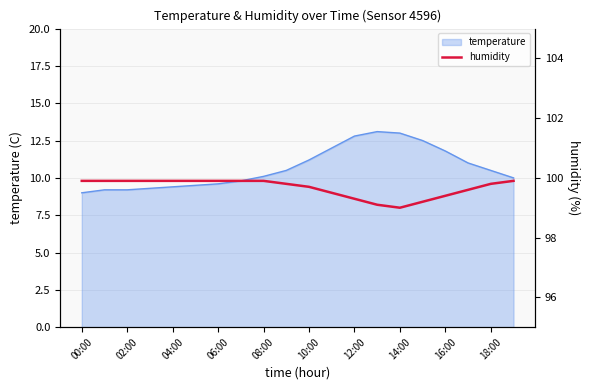

The temperature series shows 8.0 at 16:00. True or false?

False